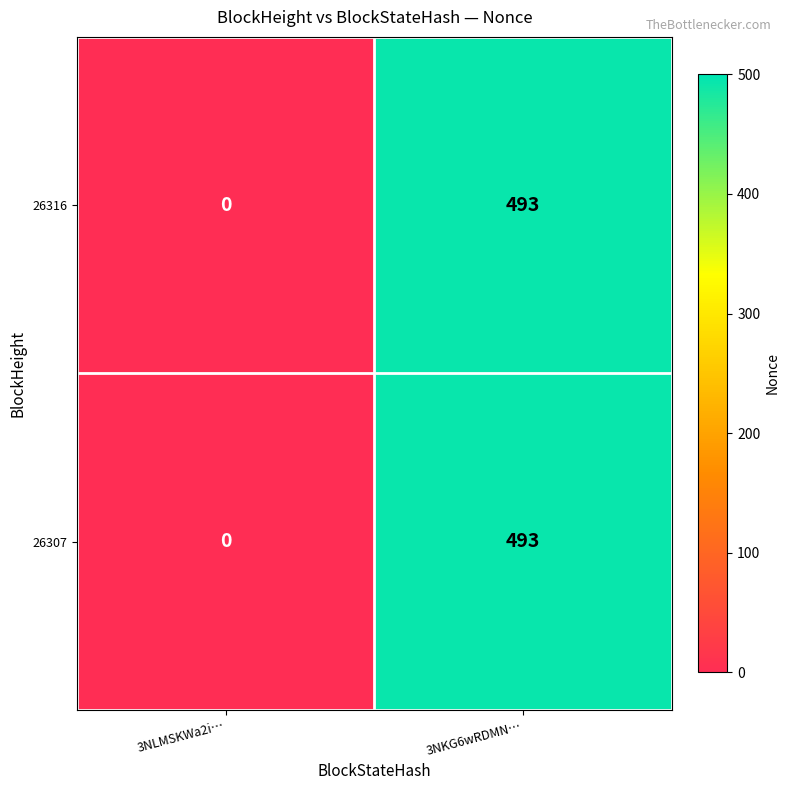

Is it true that 26316 equals 0 at 3NLMSKWa2i…?

True